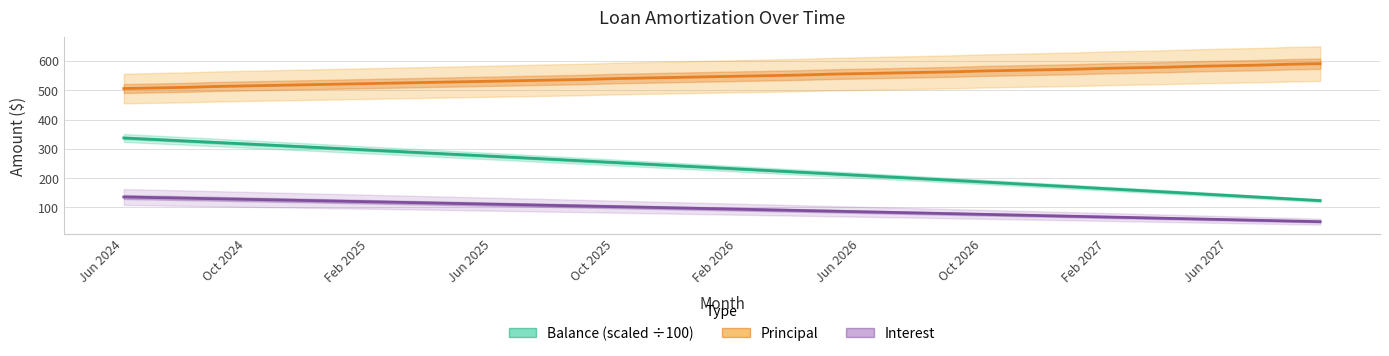

Is it true that Principal equals 537.0 at 15?

True